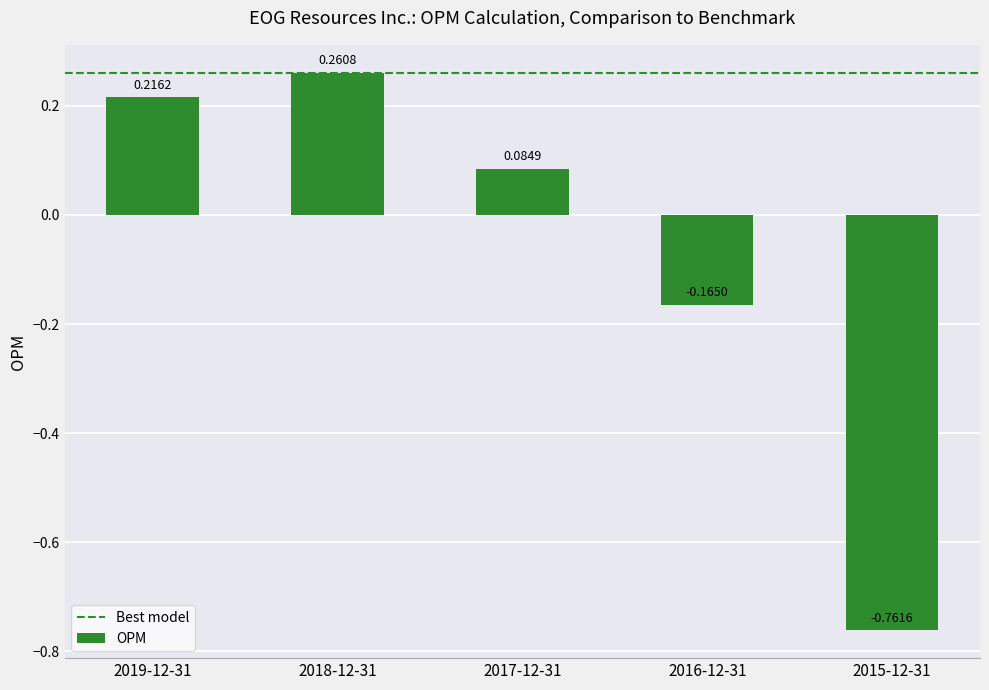

At which label is the value closest to 0?

2017-12-31